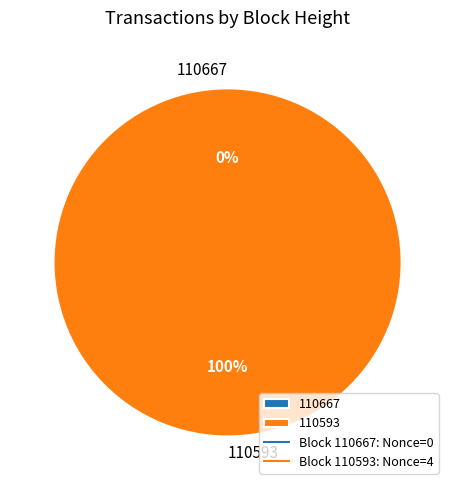

Does any single category account for the majority?

Yes